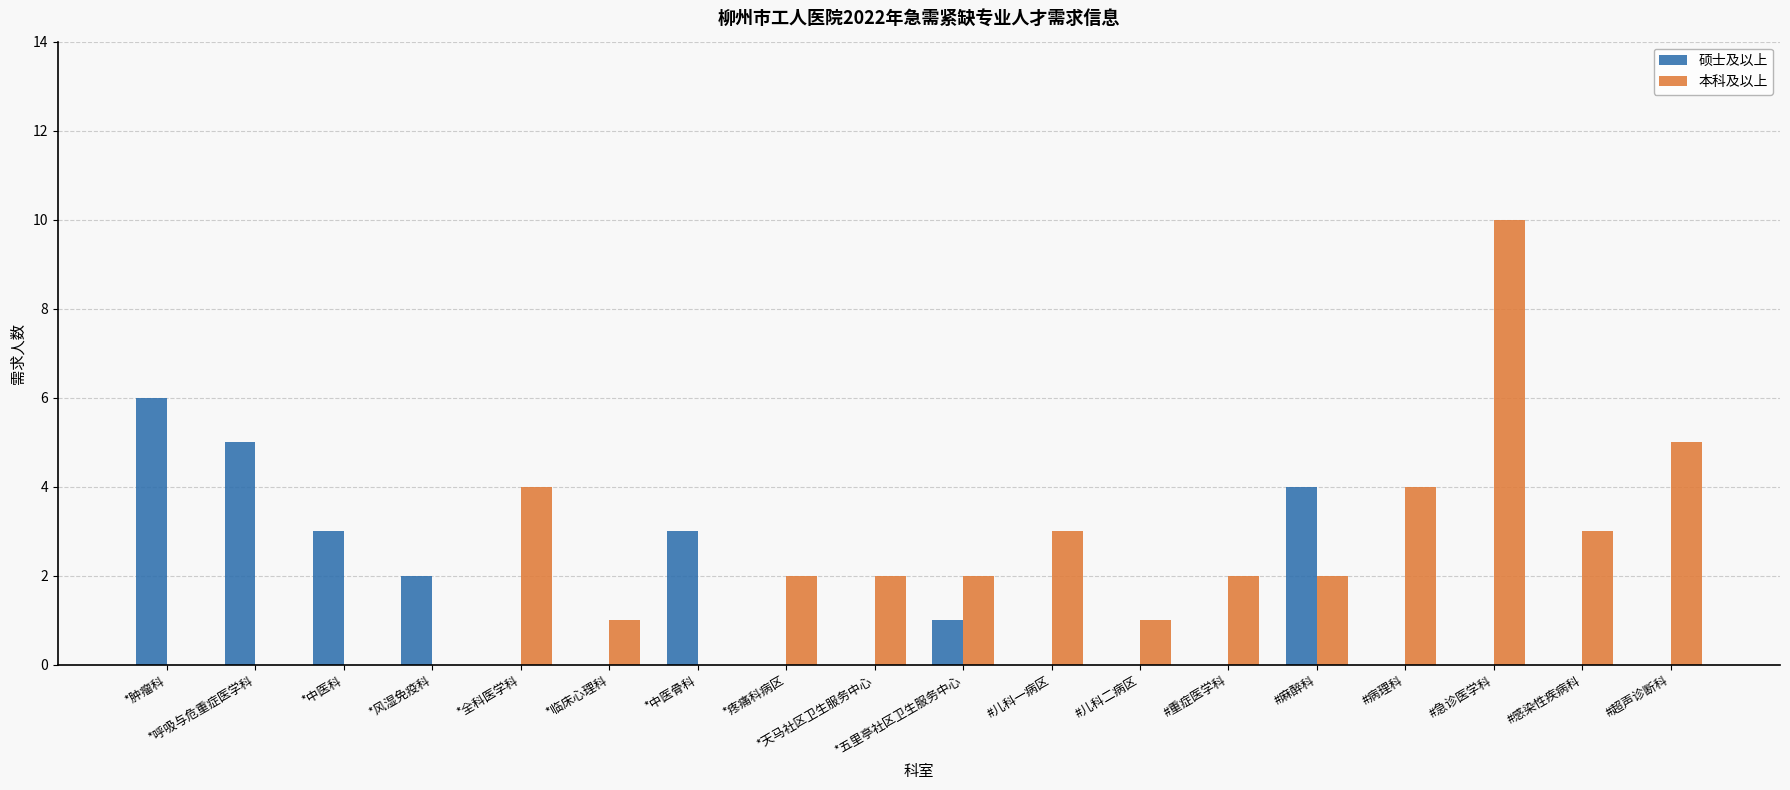

Reading right to left, extract all data points from this chart.

硕士及以上: 0	0	0	0	4	0	0	0	1	0	0	3	0	0	2	3	5	6
本科及以上: 5	3	10	4	2	2	1	3	2	2	2	0	1	4	0	0	0	0